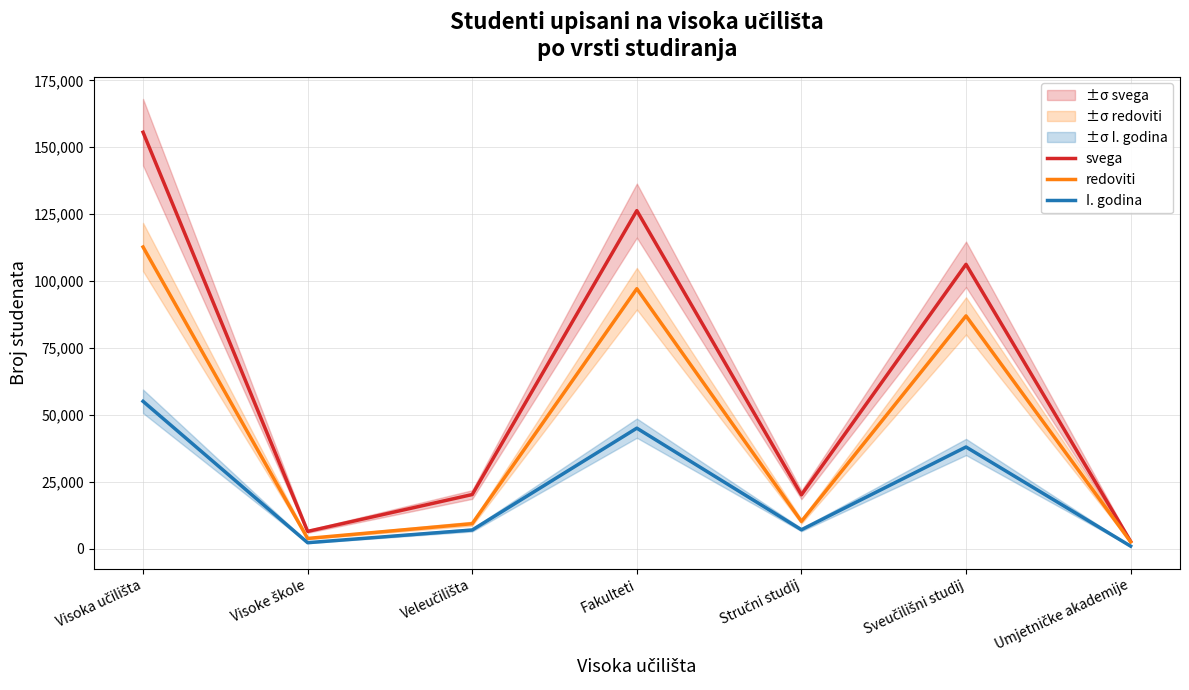

True or false: I. godina has a value of 55038 at Visoka učilišta.

True